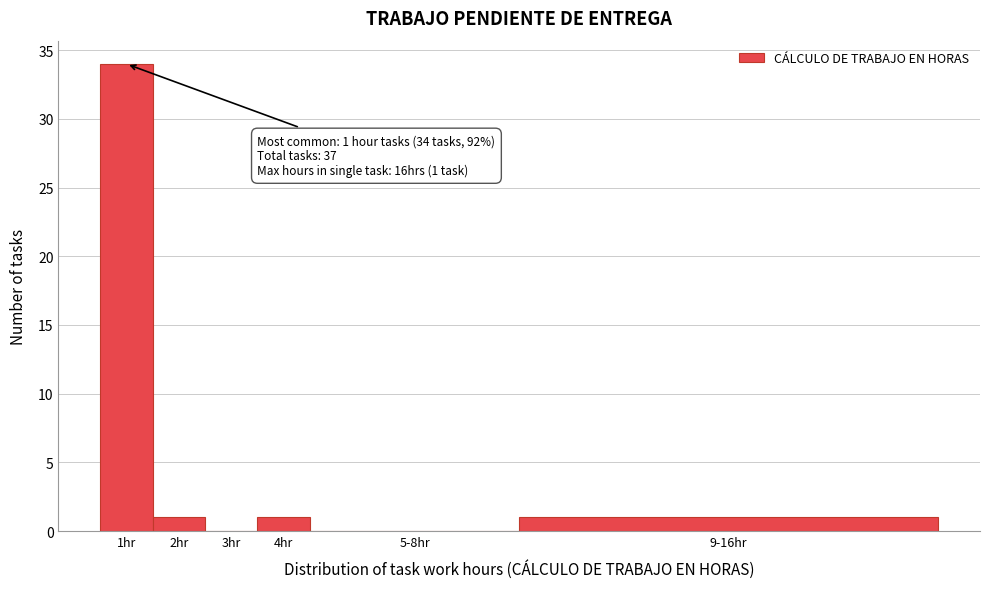

Reading left to right, what are all the values shown in this chart?

1hr=34	2hr=1	3hr=0	4hr=1	5-8hr=0	9-16hr=1